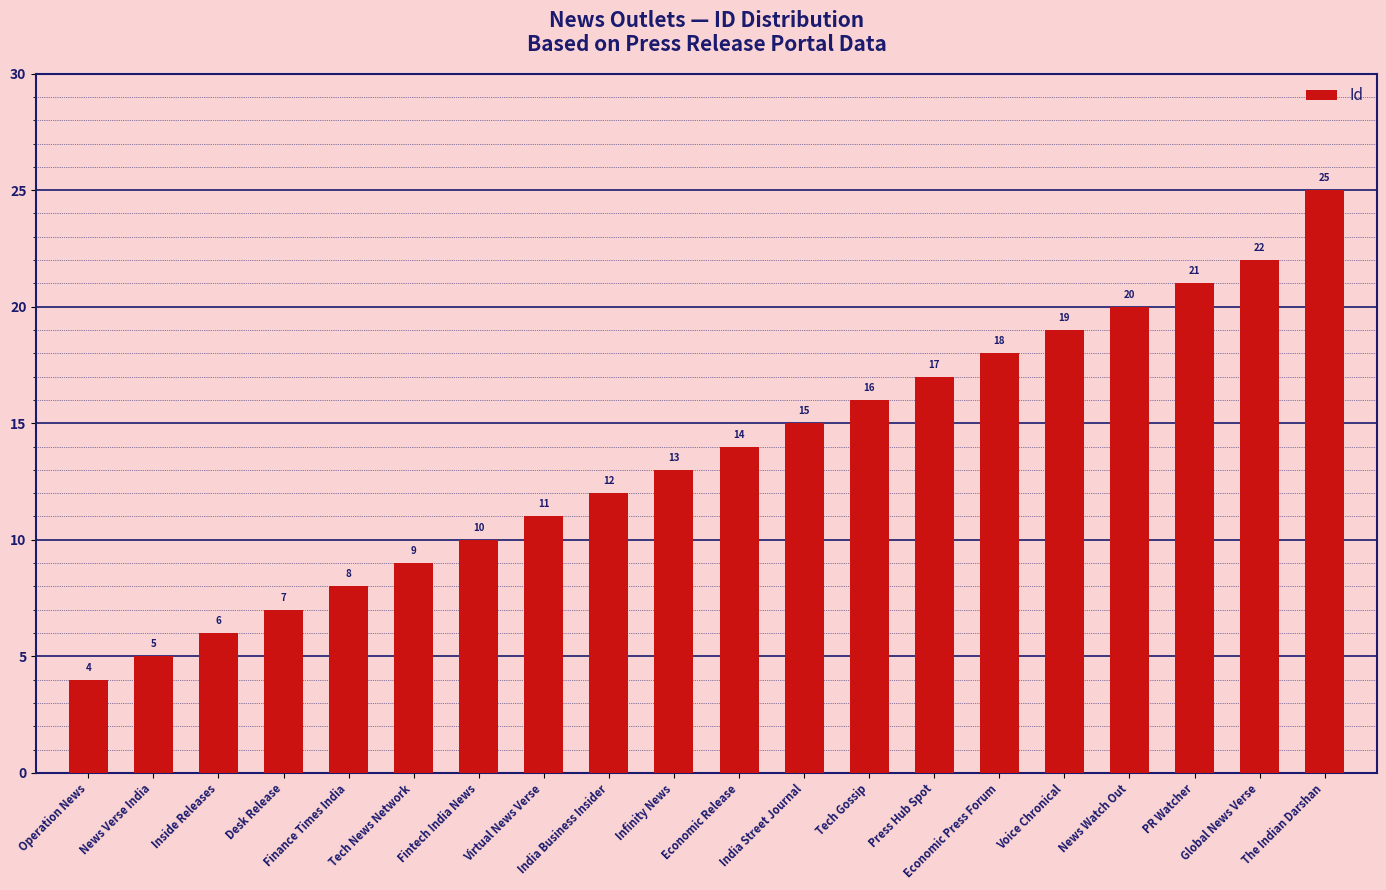

Reading right to left, what are all the values shown in this chart?

The Indian Darshan=25	Global News Verse=22	PR Watcher=21	News Watch Out=20	Voice Chronical=19	Economic Press Forum=18	Press Hub Spot=17	Tech Gossip=16	India Street Journal=15	Economic Release=14	Infinity News=13	India Business Insider=12	Virtual News Verse=11	Fintech India News=10	Tech News Network=9	Finance Times India=8	Desk Release=7	Inside Releases=6	News Verse India=5	Operation News=4